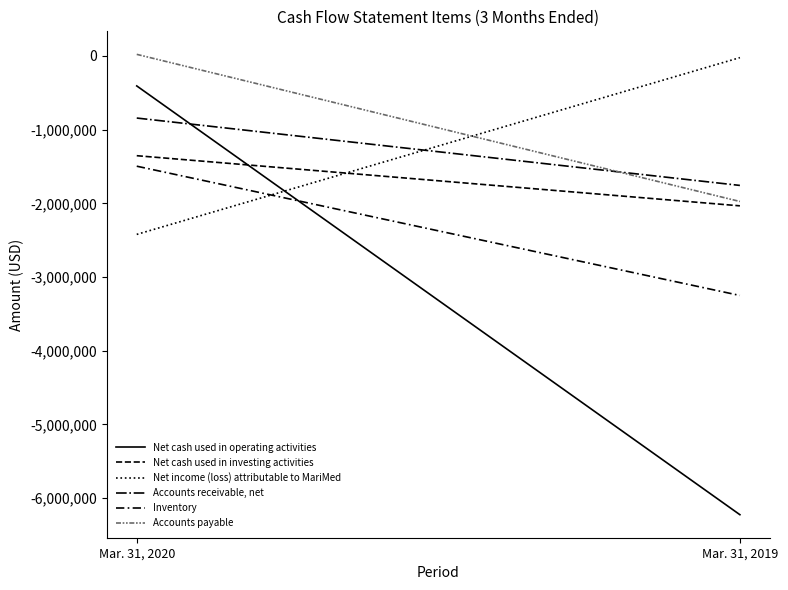

At which category is the sum across all series the highest?

Mar. 31, 2020